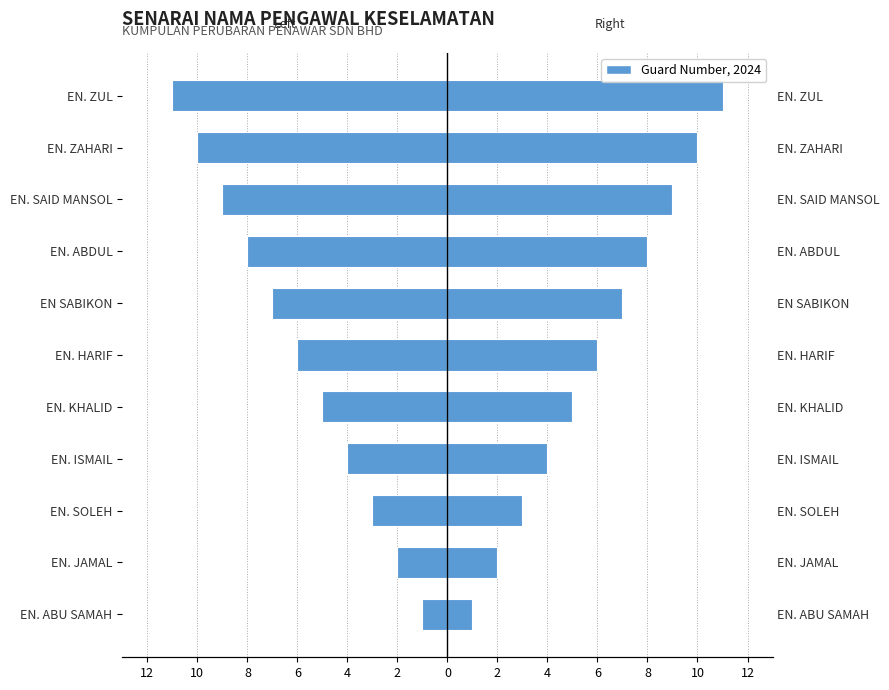

Are the bars horizontal?

Yes